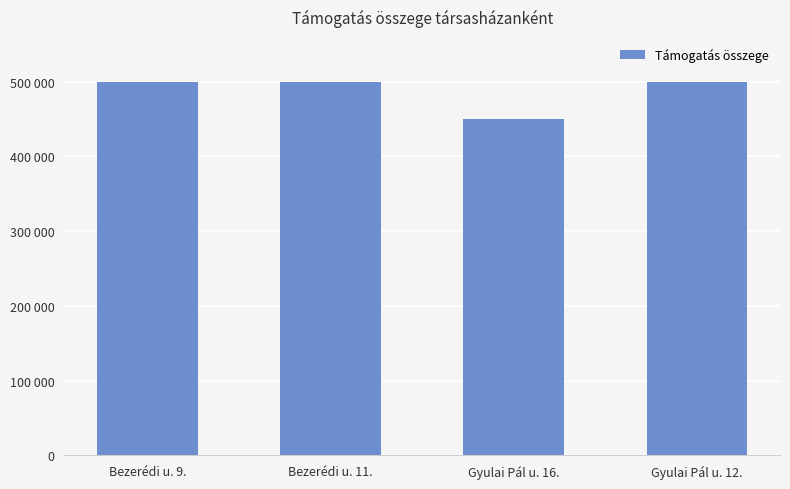

Are the bars horizontal?

No